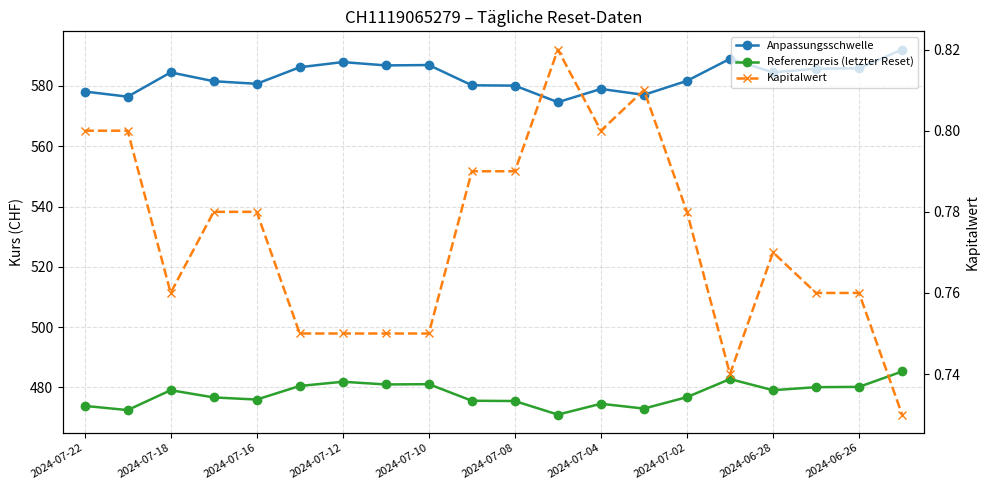

The value of Referenzpreis (letzter Reset) at 17 is 833.0. True or false?

False